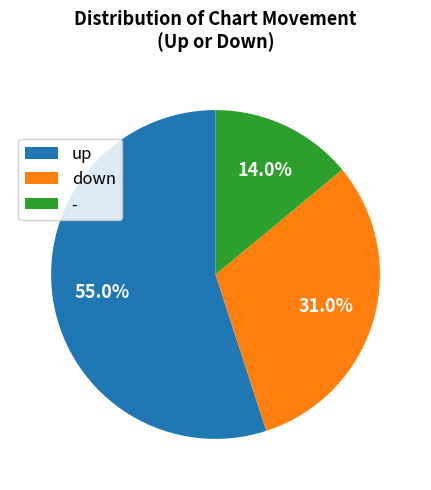

To the nearest percent, what is the combined percentage of up and down?

86%